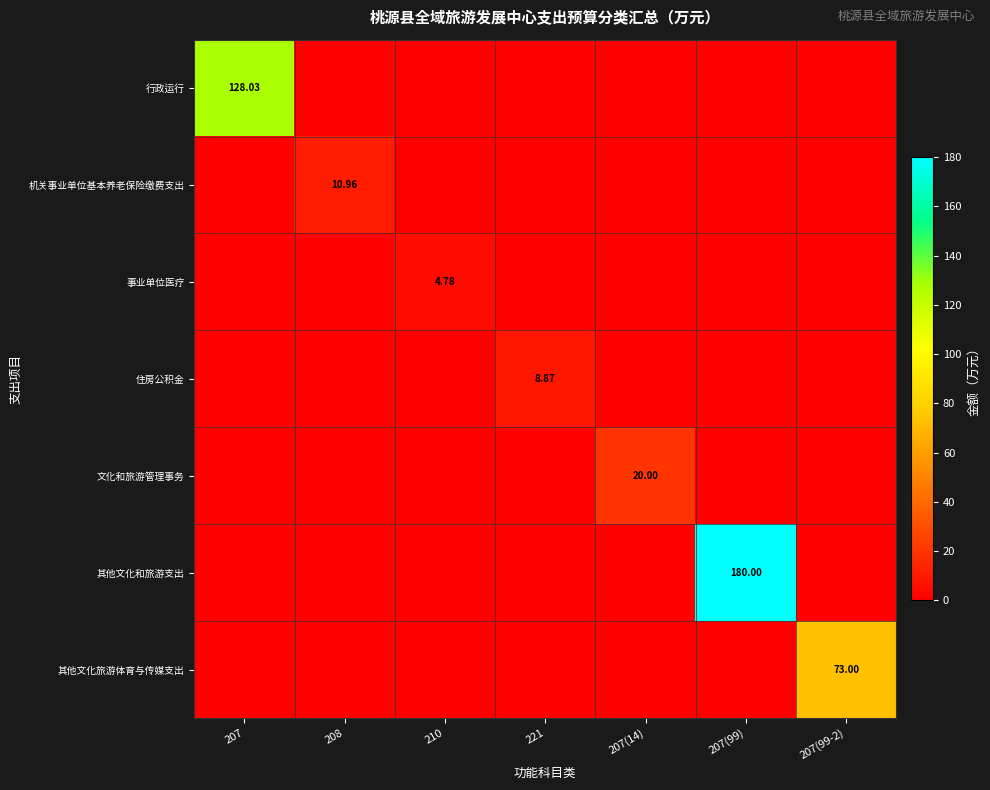

Is it true that 行政运行 equals -67.0 at 221?

False